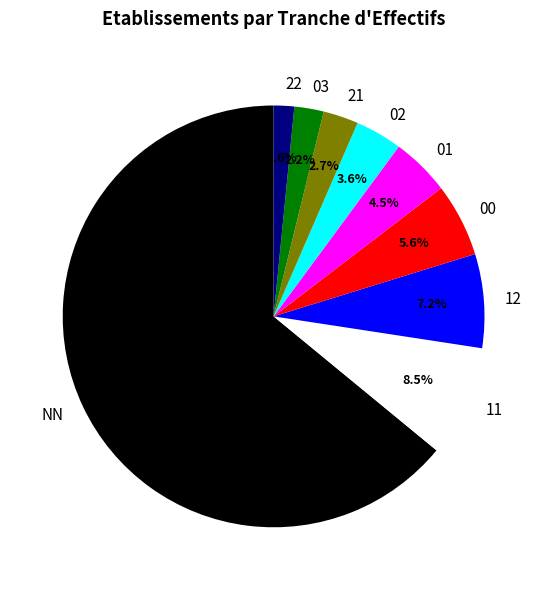

To the nearest percent, what is the combined percentage of 01 and 12?

12%